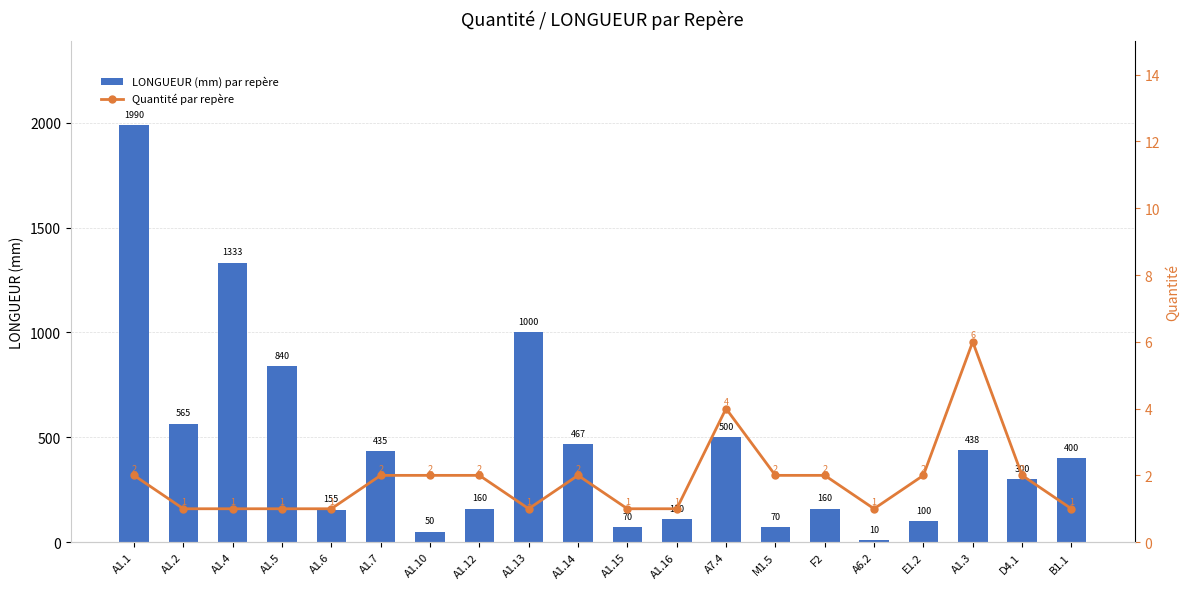

What is the value of the LONGUEUR (mm) par repère bar at the 10th from the left?

467